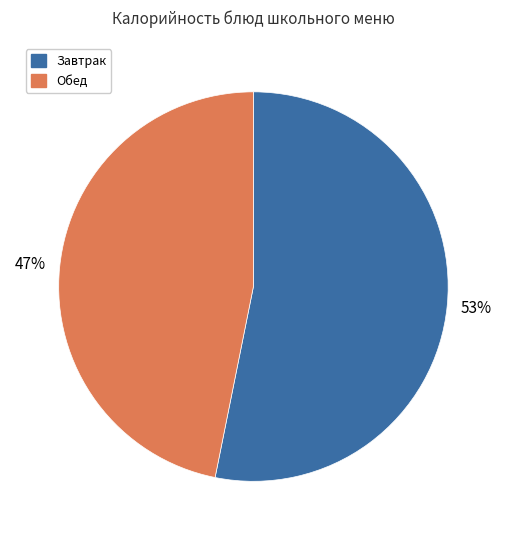

Combined, do Обед and Завтрак account for over 50%?

Yes